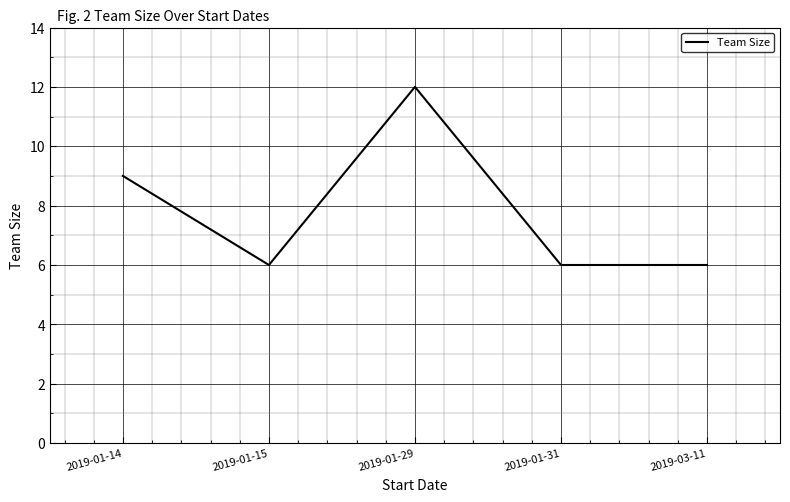

How many categories are shown in the chart?

5